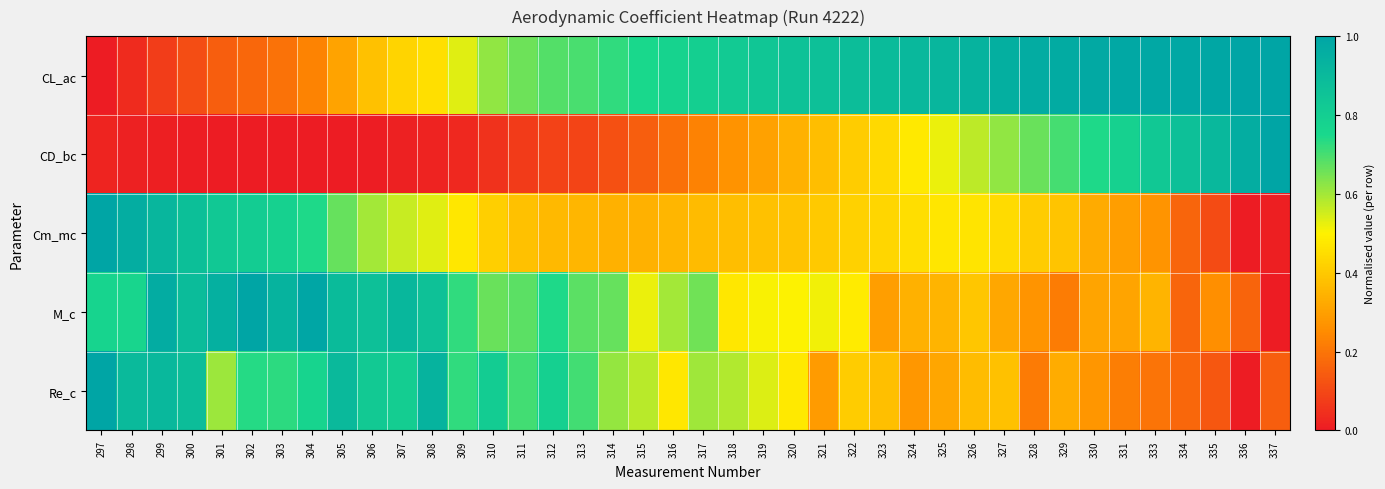

Reading left to right, list all the values displayed in this chart.

CL_ac: 297=0.0	298=0.0	299=0.1	300=0.1	301=0.2	302=0.2	303=0.2	304=0.2	305=0.3	306=0.4	307=0.4	308=0.5	309=0.5	310=0.6	311=0.7	312=0.7	313=0.7	314=0.7	315=0.8	316=0.8	317=0.8	318=0.8	319=0.8	320=0.9	321=0.9	322=0.9	323=0.9	324=0.9	325=0.9	326=0.9	327=1.0	328=1.0	329=1.0	330=1.0	331=1.0	333=1.0	334=1.0	335=1.0	336=1.0	337=1.0
CD_bc: 297=0.0	298=0.0	299=0.0	300=0.0	301=0.0	302=0.0	303=0.0	304=0.0	305=0.0	306=0.0	307=0.0	308=0.0	309=0.0	310=0.1	311=0.1	312=0.1	313=0.1	314=0.1	315=0.2	316=0.2	317=0.2	318=0.3	319=0.3	320=0.3	321=0.4	322=0.4	323=0.4	324=0.5	325=0.5	326=0.6	327=0.6	328=0.7	329=0.7	330=0.7	331=0.8	333=0.8	334=0.9	335=0.9	336=1.0	337=1.0
Cm_mc: 297=1.0	298=1.0	299=0.9	300=0.9	301=0.8	302=0.8	303=0.8	304=0.7	305=0.7	306=0.6	307=0.6	308=0.5	309=0.5	310=0.4	311=0.4	312=0.4	313=0.4	314=0.3	315=0.3	316=0.4	317=0.4	318=0.4	319=0.4	320=0.4	321=0.4	322=0.4	323=0.4	324=0.5	325=0.5	326=0.5	327=0.4	328=0.4	329=0.4	330=0.3	331=0.3	333=0.3	334=0.2	335=0.1	336=0.0	337=0.0
M_c: 297=0.8	298=0.8	299=1.0	300=0.9	301=0.9	302=1.0	303=0.9	304=1.0	305=0.9	306=0.9	307=0.9	308=0.9	309=0.7	310=0.7	311=0.7	312=0.7	313=0.7	314=0.7	315=0.5	316=0.6	317=0.7	318=0.5	319=0.5	320=0.5	321=0.5	322=0.5	323=0.3	324=0.3	325=0.4	326=0.4	327=0.3	328=0.3	329=0.2	330=0.3	331=0.3	333=0.4	334=0.2	335=0.3	336=0.2	337=0.0
Re_c: 297=1.0	298=0.9	299=0.9	300=0.9	301=0.6	302=0.7	303=0.7	304=0.8	305=0.9	306=0.8	307=0.8	308=0.9	309=0.7	310=0.8	311=0.7	312=0.8	313=0.7	314=0.6	315=0.6	316=0.5	317=0.6	318=0.6	319=0.5	320=0.5	321=0.3	322=0.4	323=0.4	324=0.3	325=0.3	326=0.4	327=0.4	328=0.2	329=0.3	330=0.3	331=0.2	333=0.2	334=0.2	335=0.1	336=0.0	337=0.2